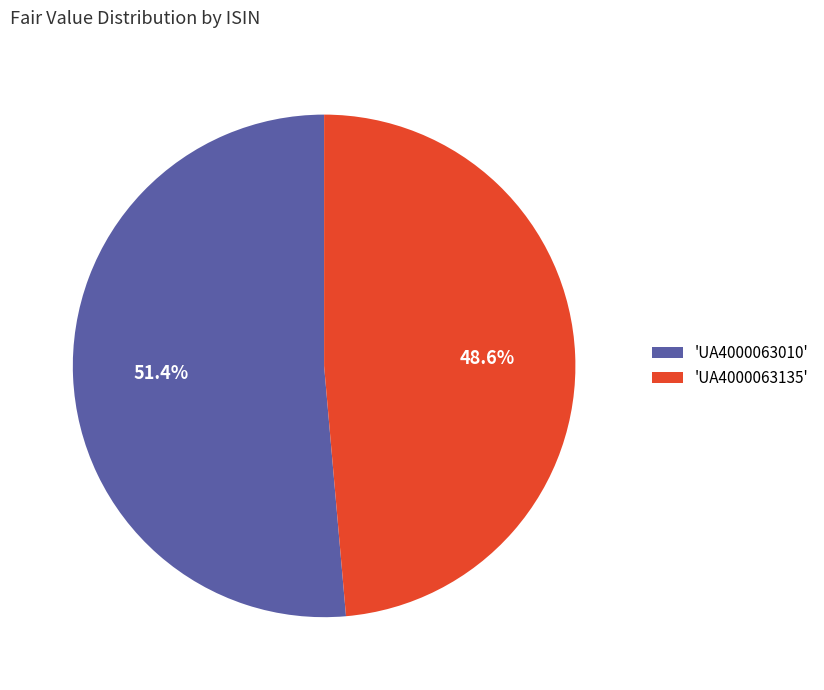

How many slices are in this pie chart?

2